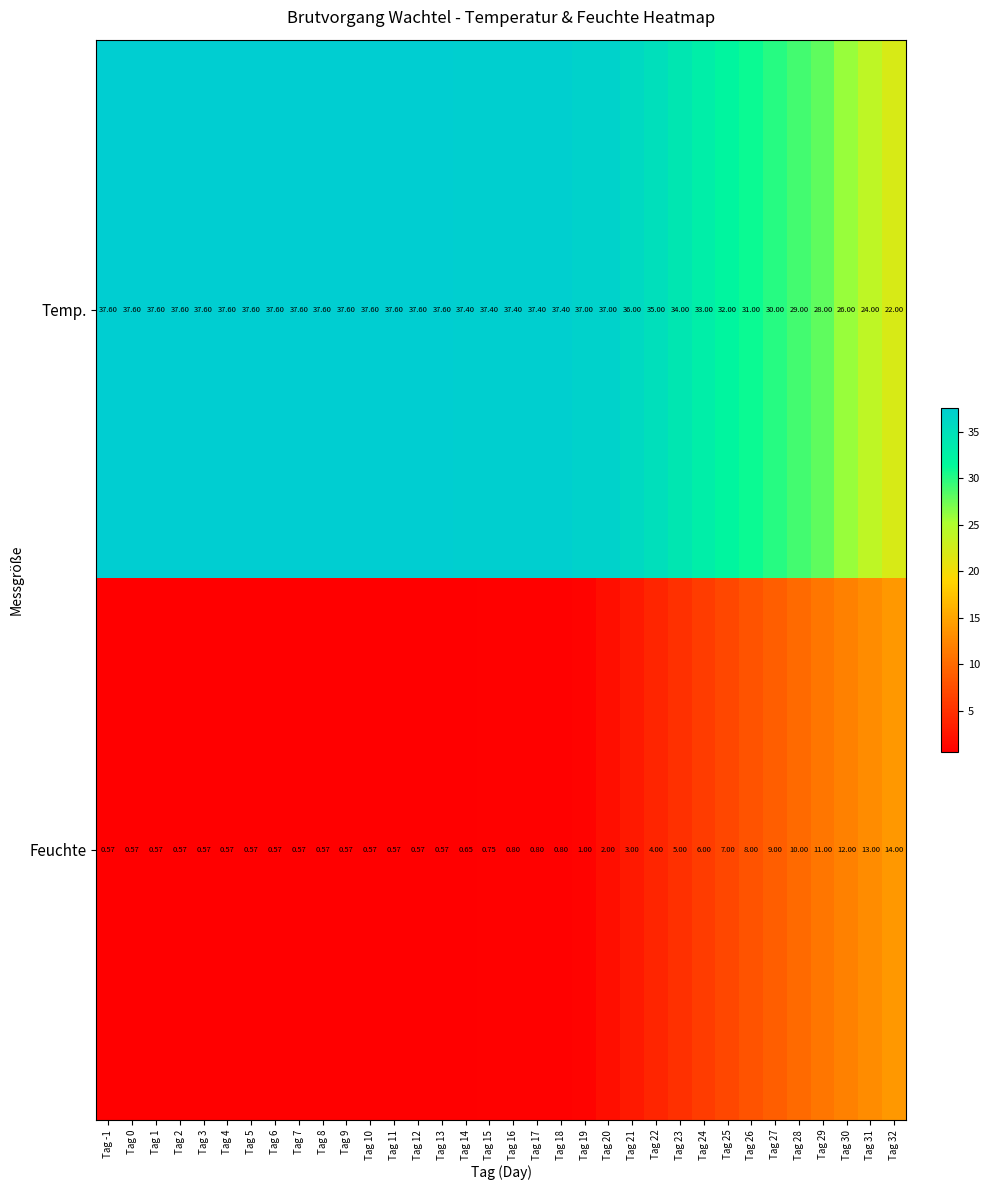

Which series has the largest range (max minus min)?

Temp.